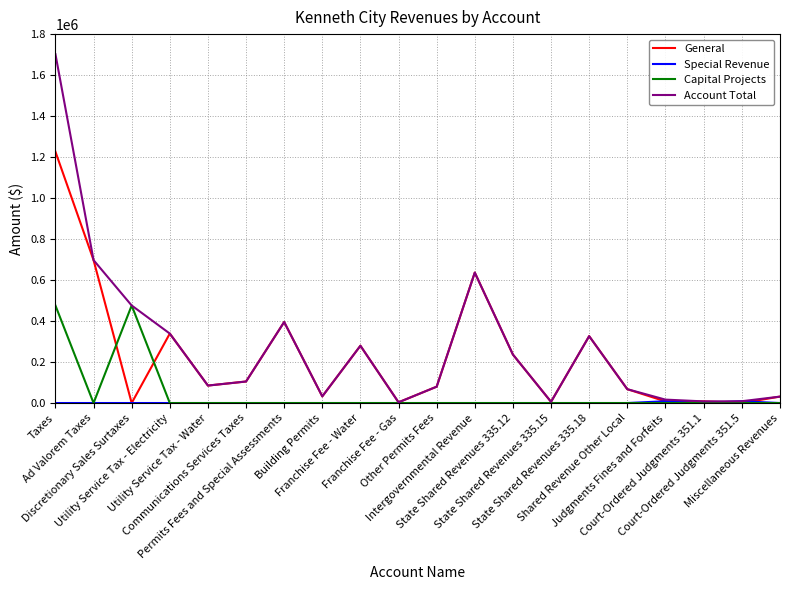

Which series has the largest range (max minus min)?

Account Total